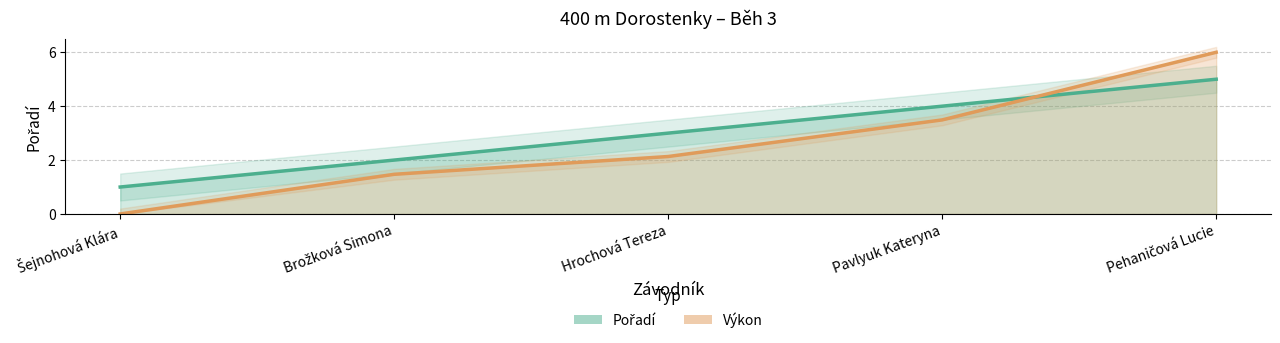

Reading left to right, list all the values displayed in this chart.

Pořadí: Šejnohová Klára=1.0	Brožková Simona=2.0	Hrochová Tereza=3.0	Pavlyuk Kateryna=4.0	Pehaničová Lucie=5.0
Výkon: Šejnohová Klára=0.0	Brožková Simona=1.5	Hrochová Tereza=2.1	Pavlyuk Kateryna=3.5	Pehaničová Lucie=6.0